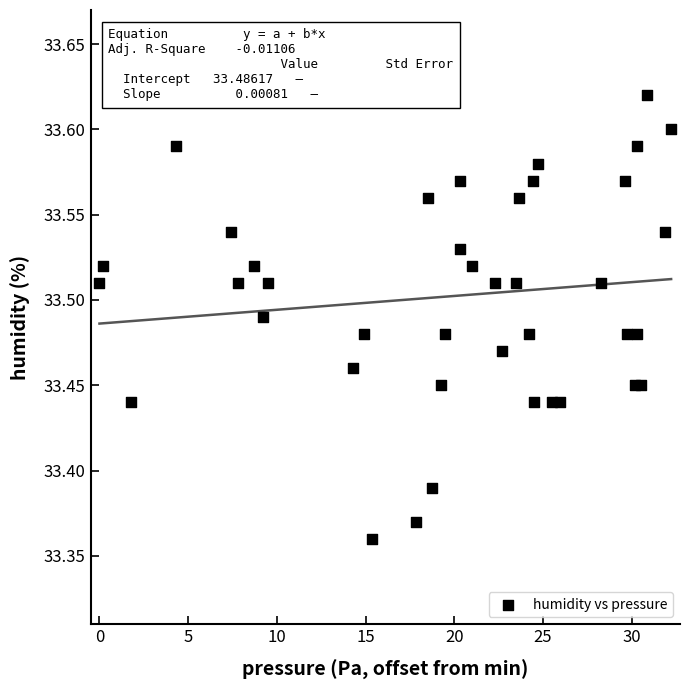

What is the range of X values (max minus min)?

32.2